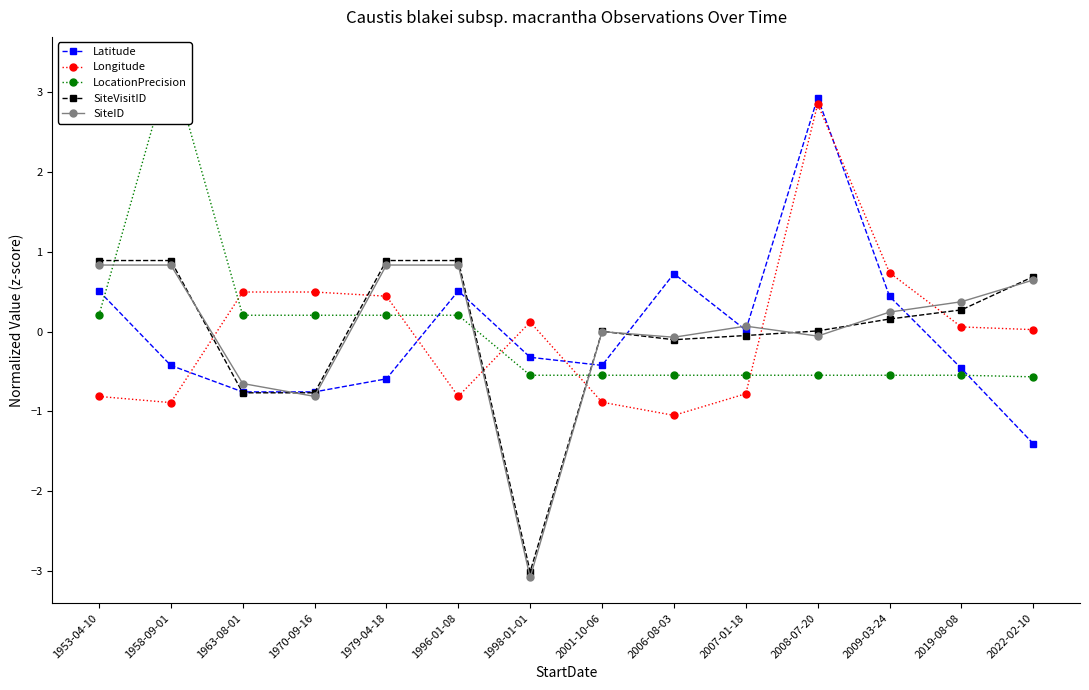

The Longitude series shows -0.6 at 1958-09-01. True or false?

False